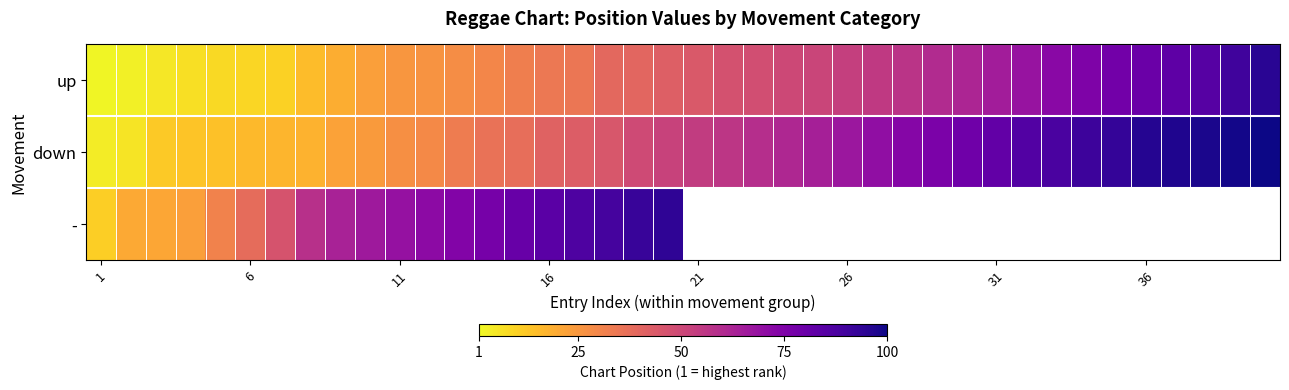

At how many categories does at least one series exceed 70?

22